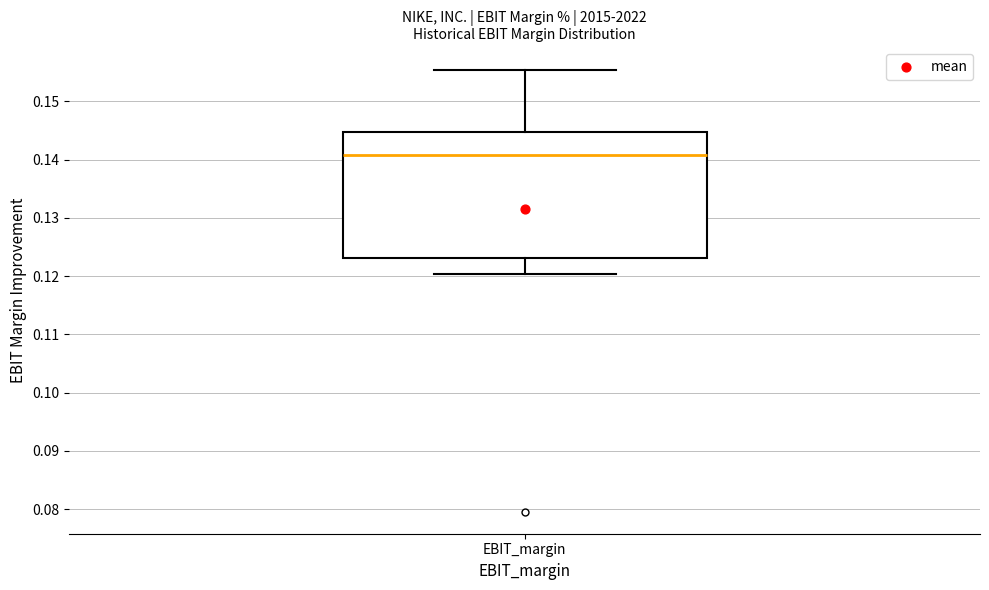

Where is the upper edge of the box for EBIT_margin on the y-axis? The values are not printed on the chart, so give them approximately, as read against the axis.

0.145